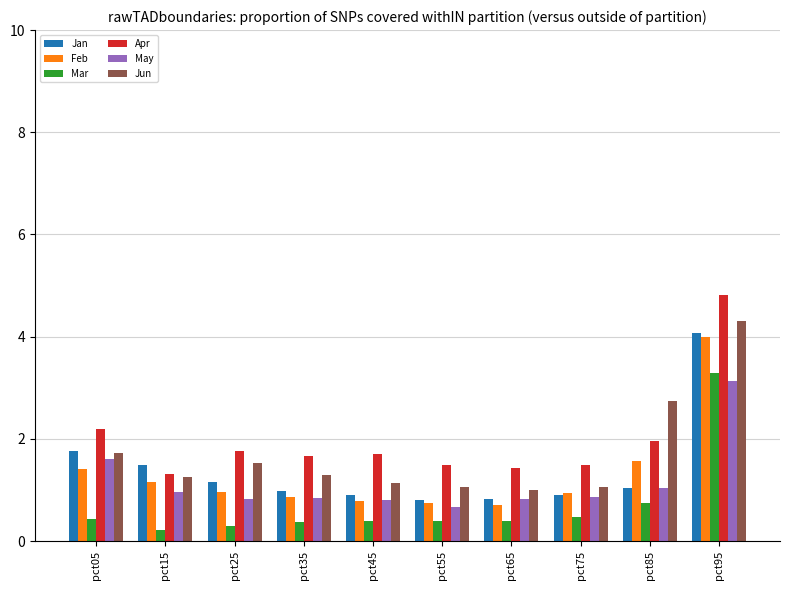

Which category has the highest value in the Feb series?

pct95